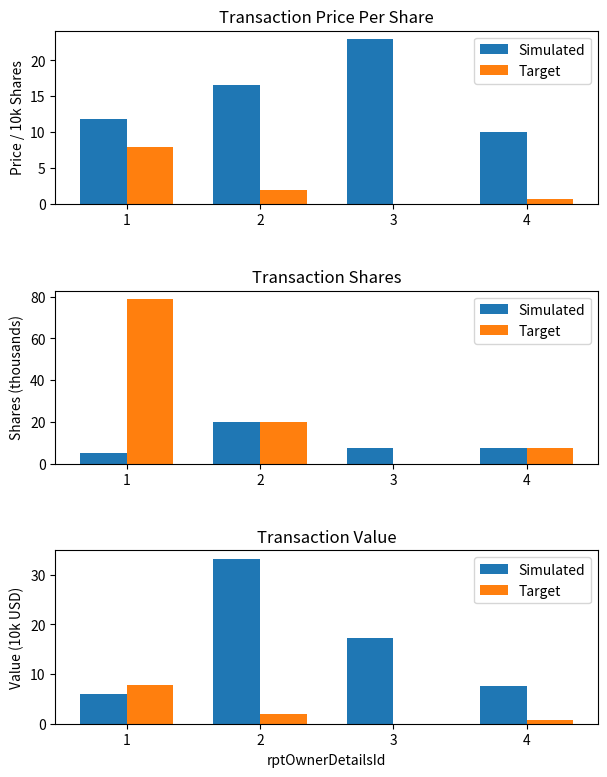

List the labels in order of Simulated value, largest first.

2, 3, 4, 1